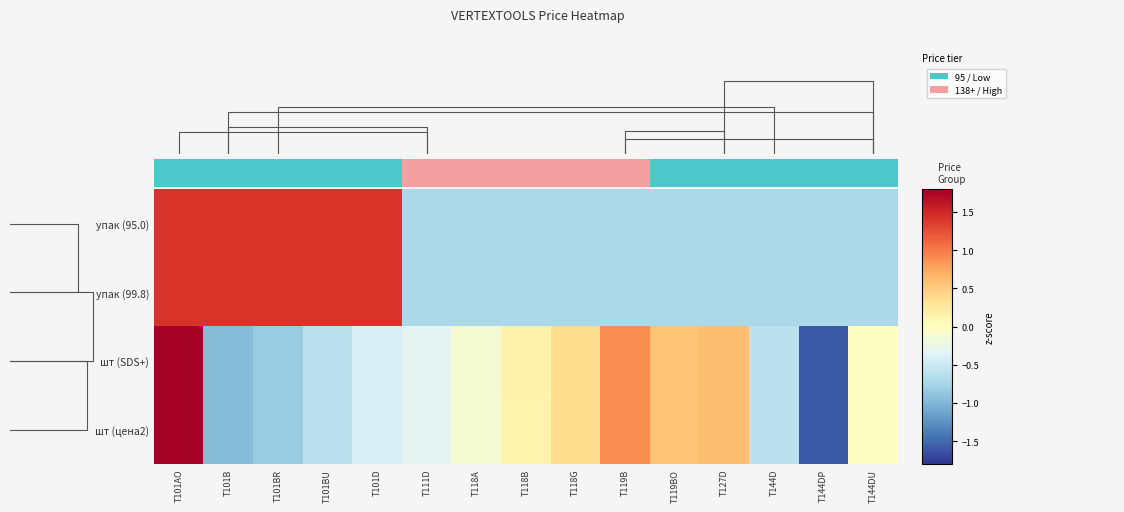

How many series are shown in this chart?

4